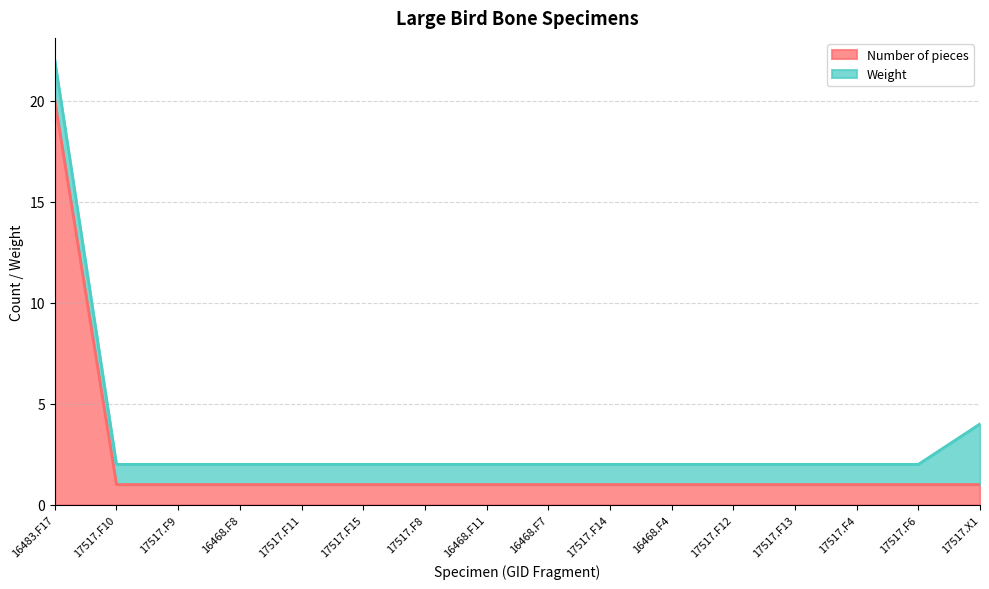

True or false: the data has more than 1 interior local peaks.

False